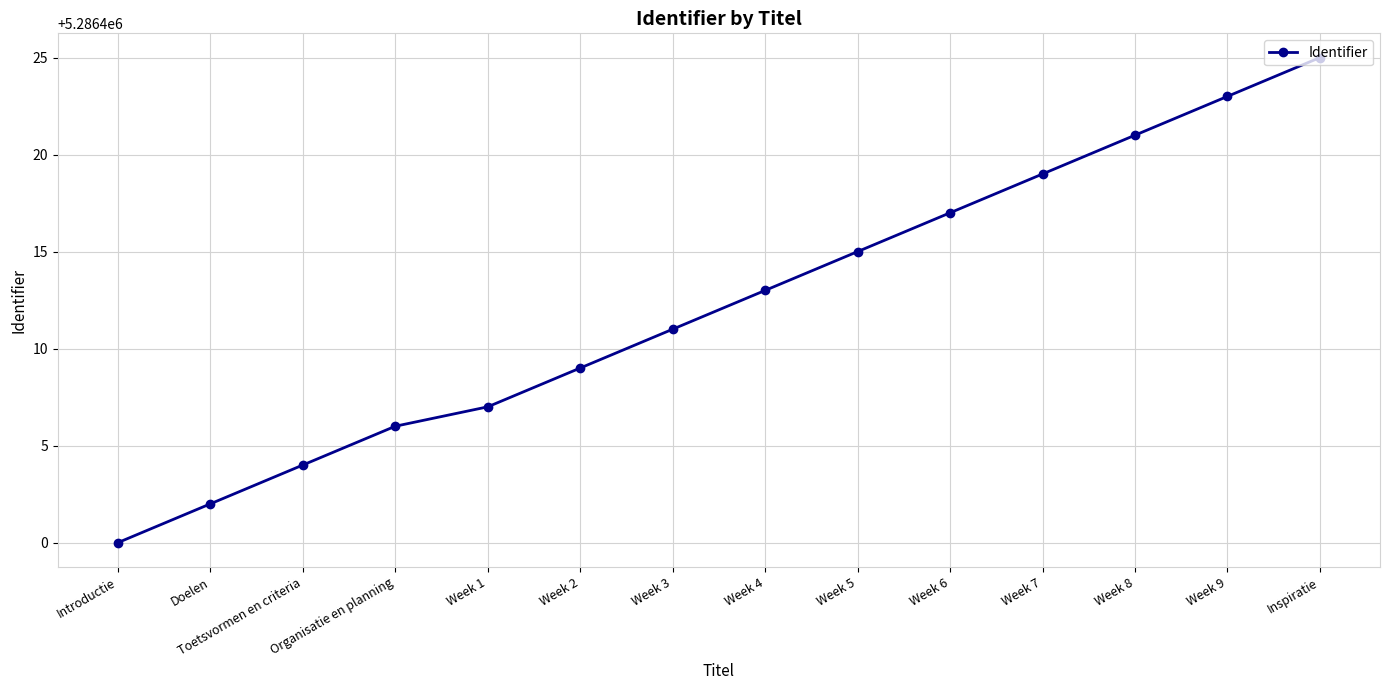

What is the average value?

5286412